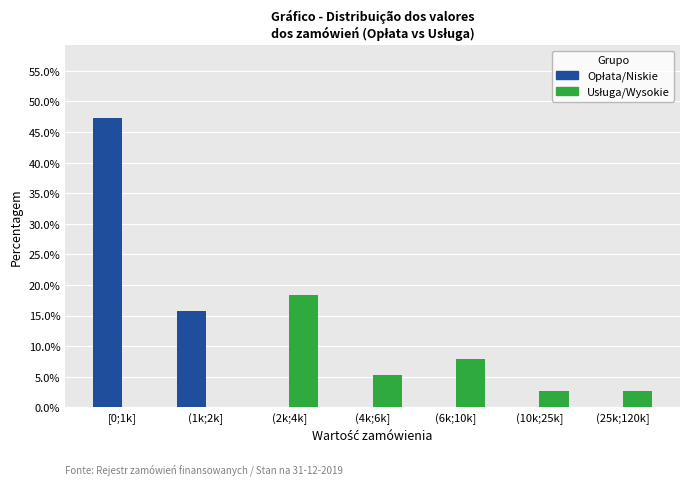

At which category does the chart reach its peak across all series?

[0;1k]